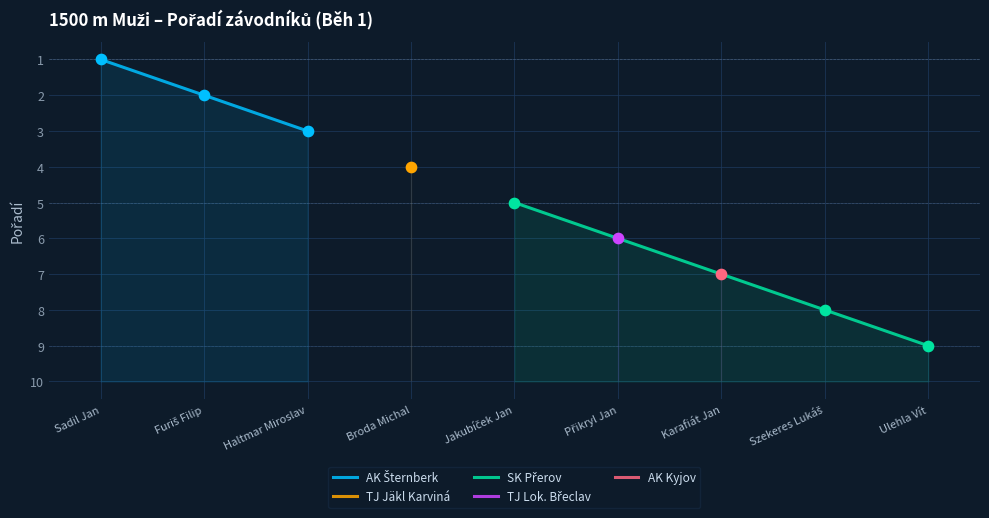

Which series reaches the minimum Y coordinate?

AK Šternberk